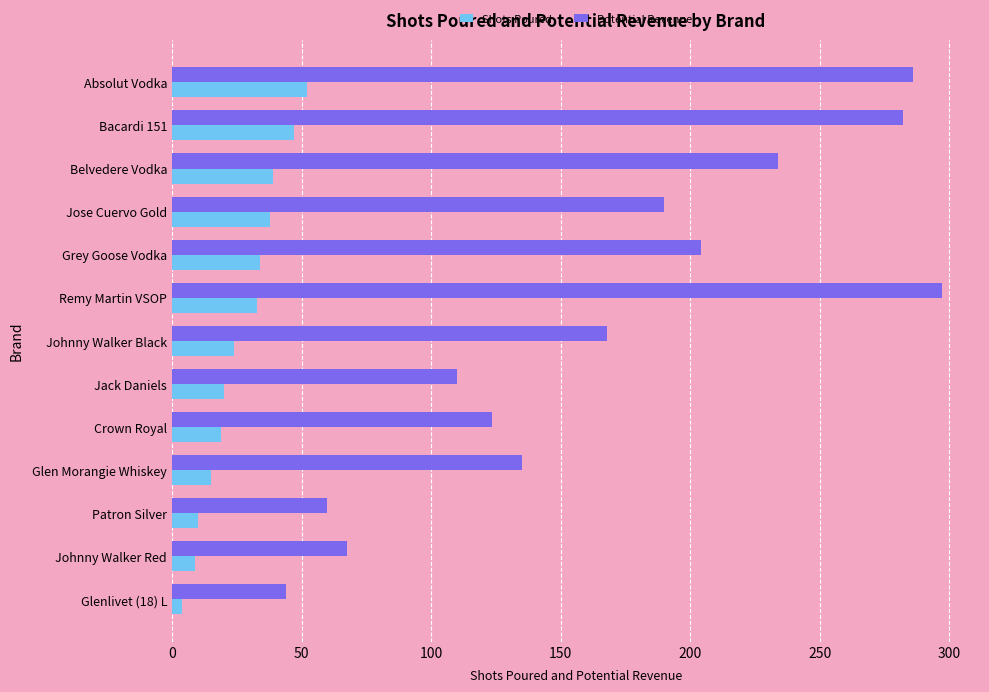

What is the approximate value of Potential Revenue at Jack Daniels?

110.0